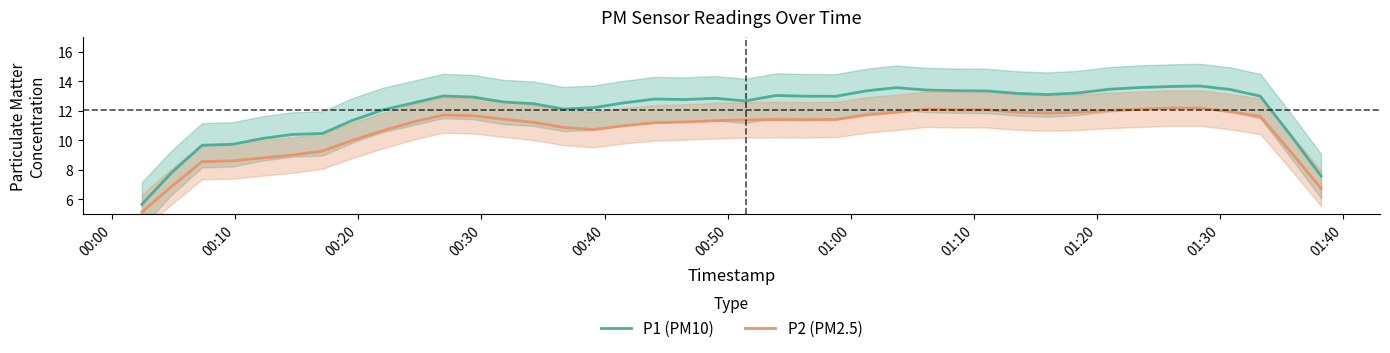

True or false: P1 (PM10) and P2 (PM2.5) cross at least once.

False